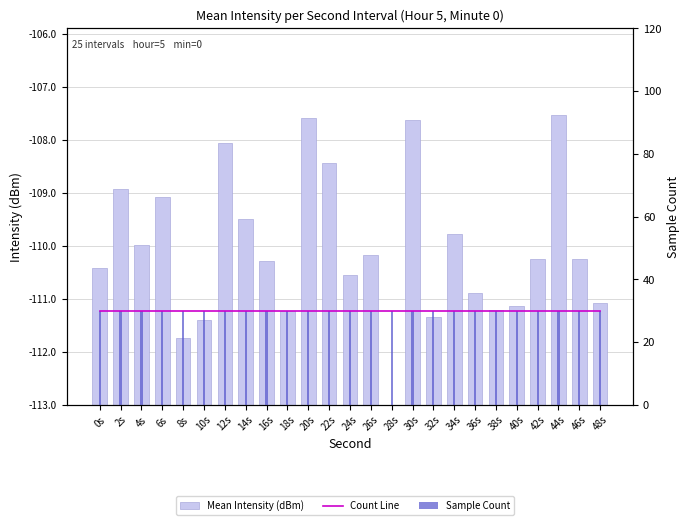

Which series changed the most between 32s and 48s?

Mean Intensity (dBm)